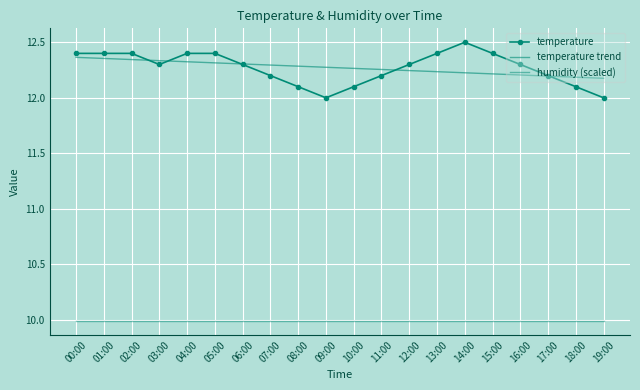

At which category is the sum across all series the highest?

00:00